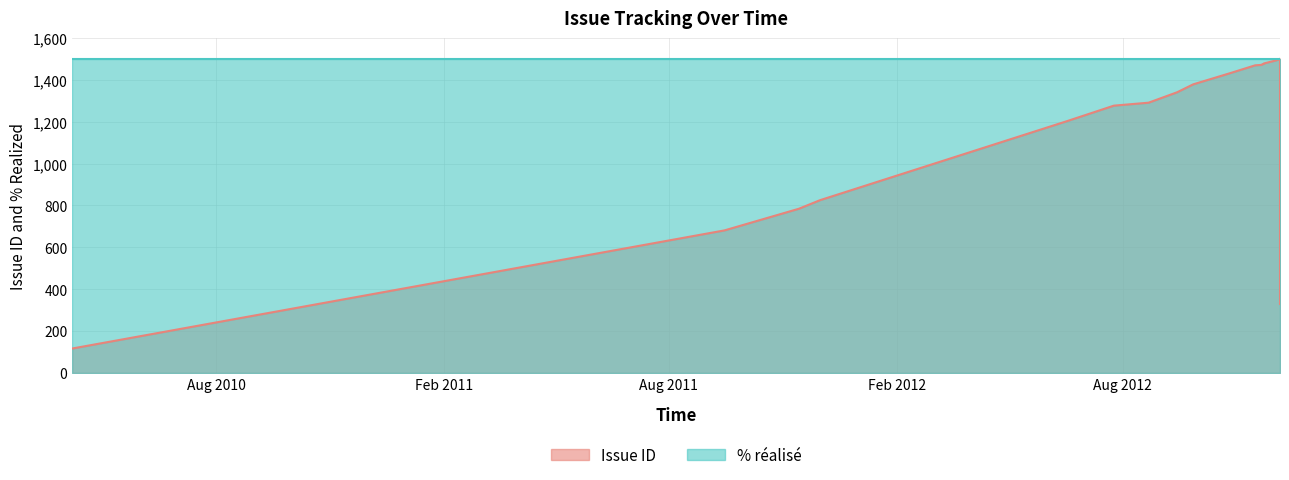

What is the difference between the maximum and minimum values?

1383.7